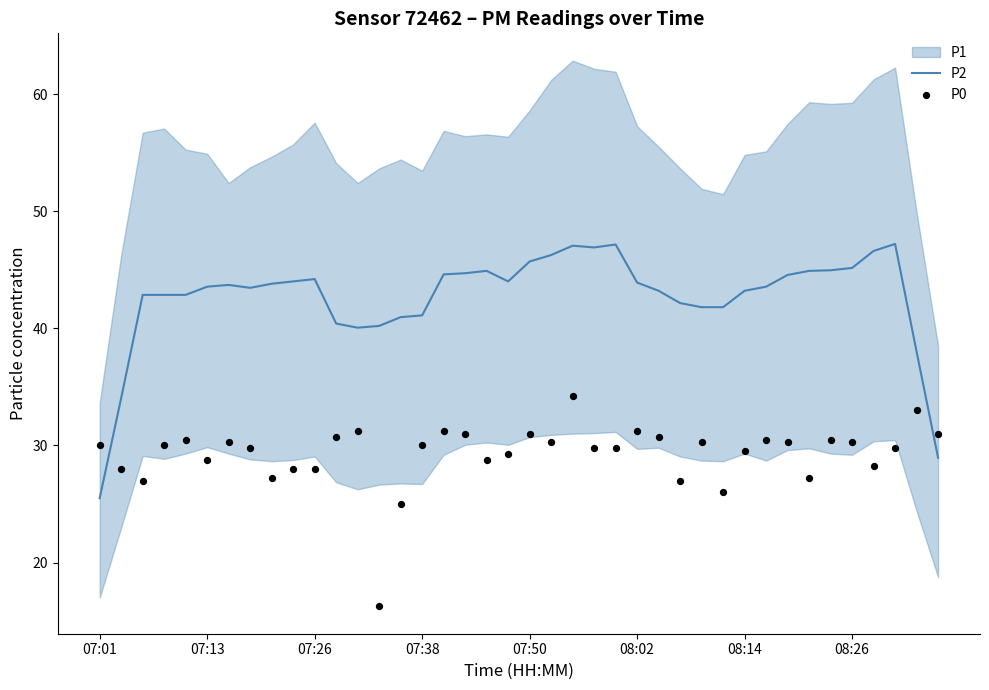

Which series reaches the minimum Y coordinate?

P0